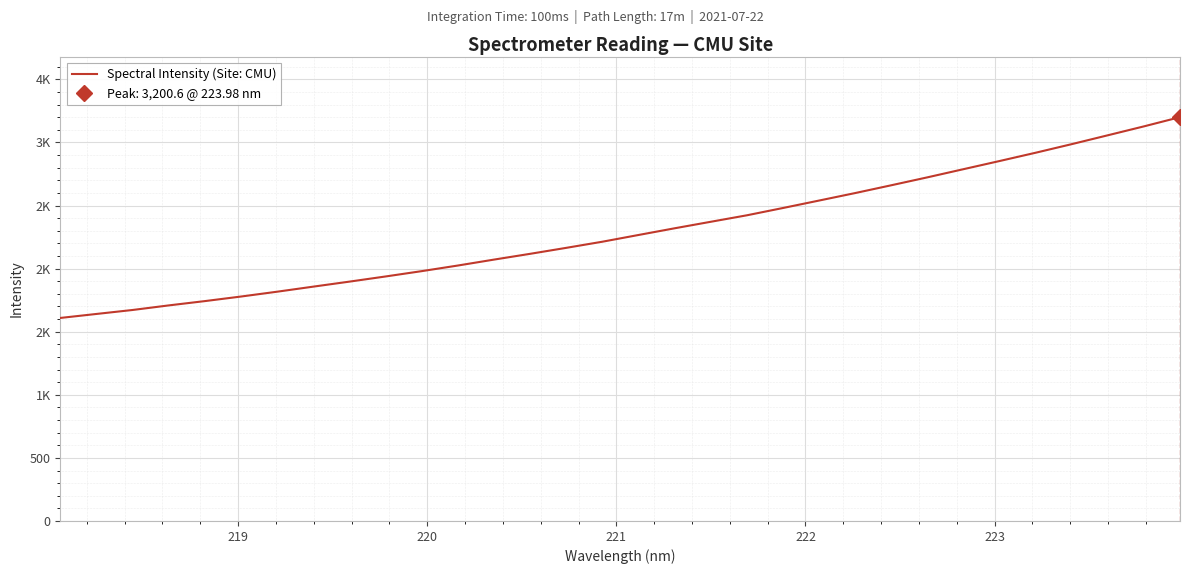

How many series are shown in this chart?

1